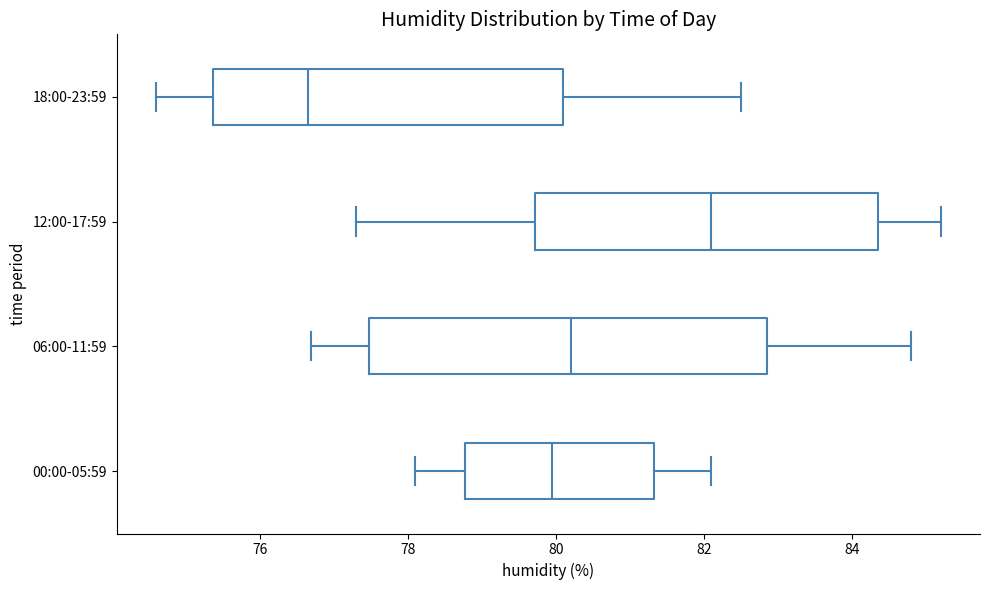

Reading bottom to top, transcribe this box plot: for each box, give where its median line is, the range the box spans, and where its two whiskers end, as read against the x-axis. The values are not printed on the chart, so give them approximately, as read against the axis.

00:00-05:59: median 80.0, box 78.8 to 81.4, whiskers 78.2 to 82.2
06:00-11:59: median 80.2, box 77.4 to 82.8, whiskers 76.8 to 84.8
12:00-17:59: median 82.2, box 79.8 to 84.4, whiskers 77.4 to 85.2
18:00-23:59: median 76.6, box 75.4 to 80.2, whiskers 74.6 to 82.6